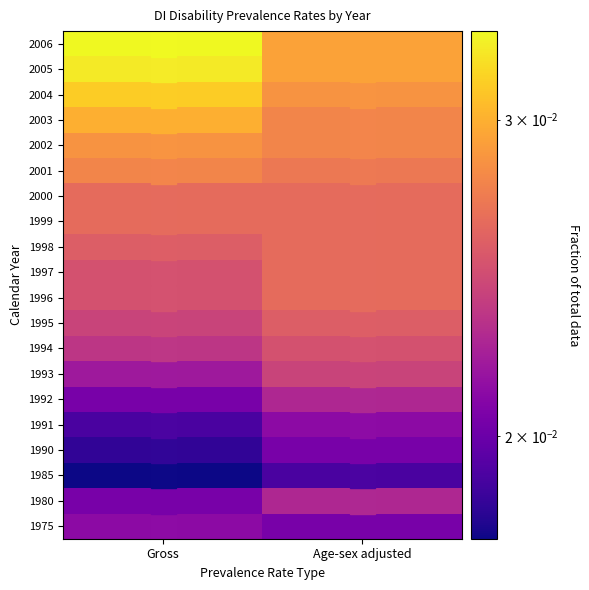

Which label corresponds to the largest value in the chart?

Gross